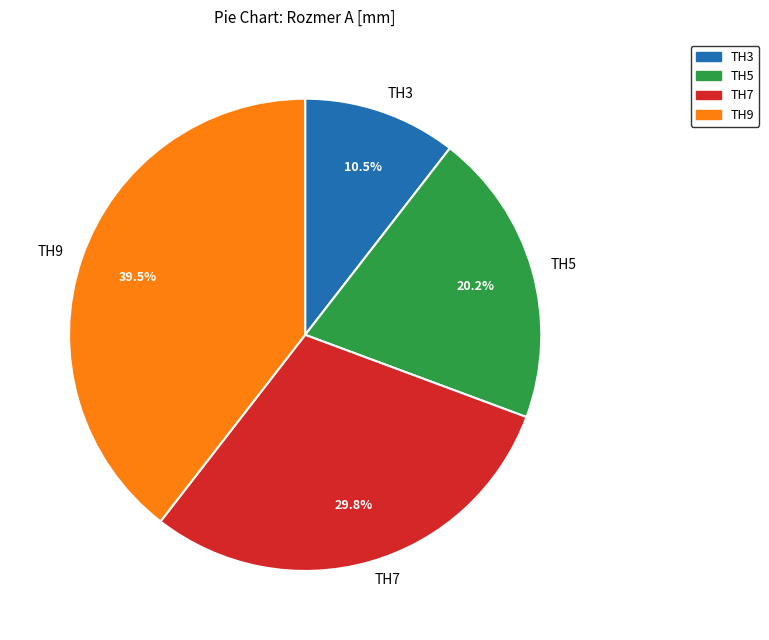

Approximately how many times larger is the value at TH5 compared to TH7?

0.7